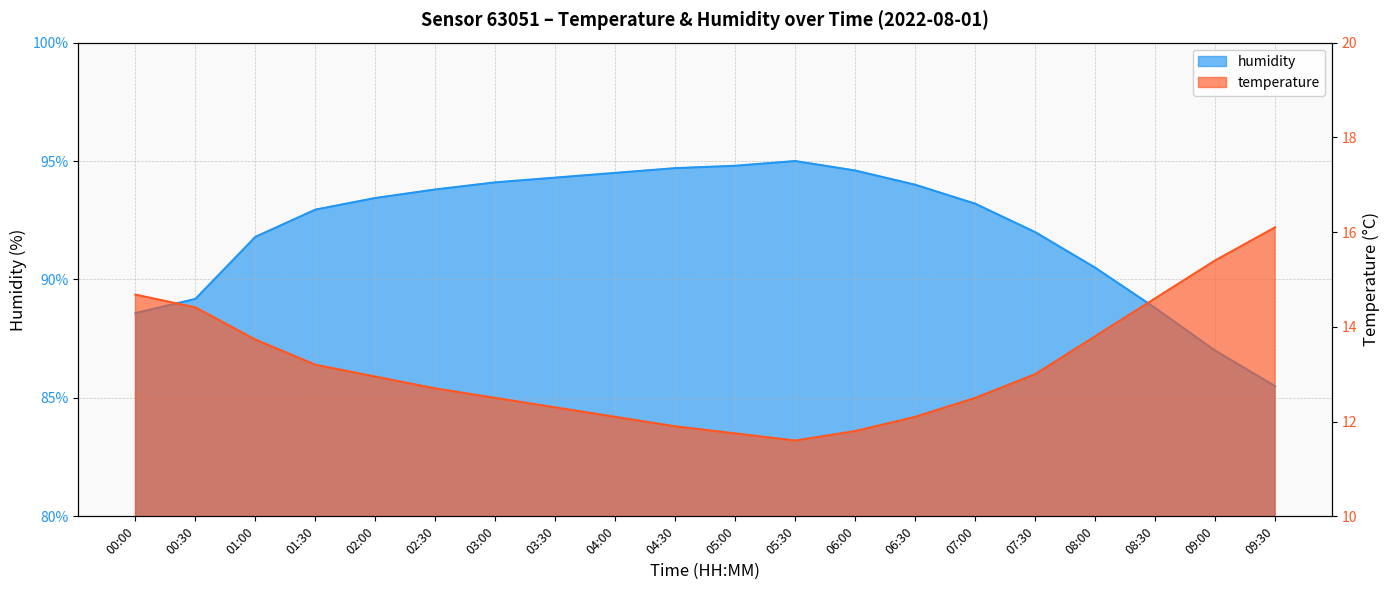

Reading left to right, transcribe all the data shown in this chart.

temperature: 00:00=14.7	00:30=14.4	01:00=13.7	01:30=13.2	02:00=12.9	02:30=12.7	03:00=12.5	03:30=12.3	04:00=12.1	04:30=11.9	05:00=11.8	05:30=11.6	06:00=11.8	06:30=12.1	07:00=12.5	07:30=13.0	08:00=13.8	08:30=14.6	09:00=15.4	09:30=16.1
humidity: 00:00=88.6	00:30=89.2	01:00=91.8	01:30=93.0	02:00=93.4	02:30=93.8	03:00=94.1	03:30=94.3	04:00=94.5	04:30=94.7	05:00=94.8	05:30=95.0	06:00=94.6	06:30=94.0	07:00=93.2	07:30=92.0	08:00=90.5	08:30=88.8	09:00=87.0	09:30=85.5